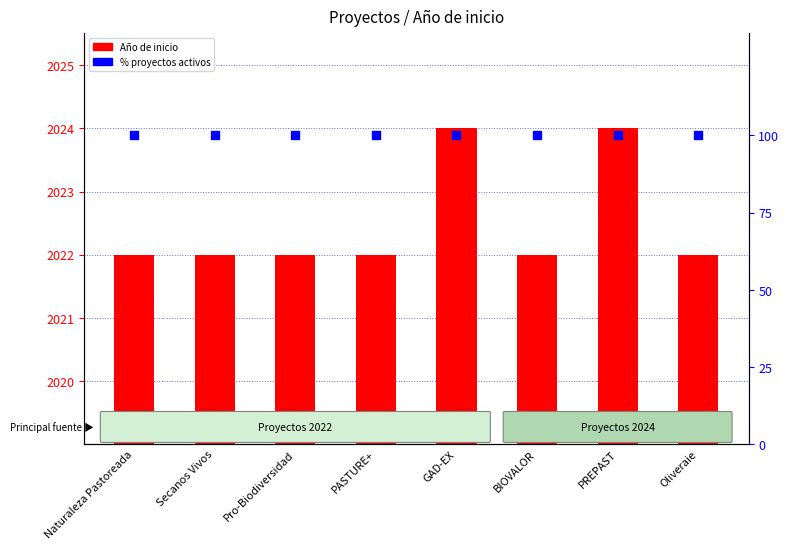

Which series has the widest spread of Y values?

Año de inicio